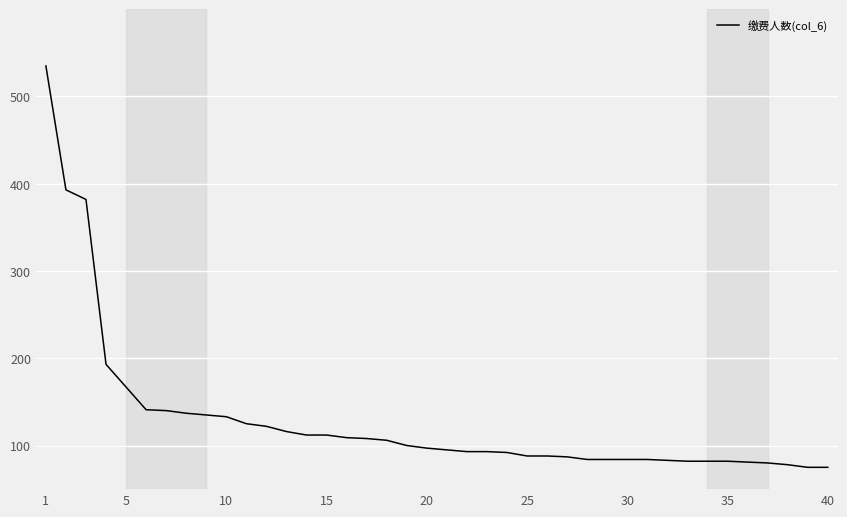

What is the minimum value shown in the chart?

75